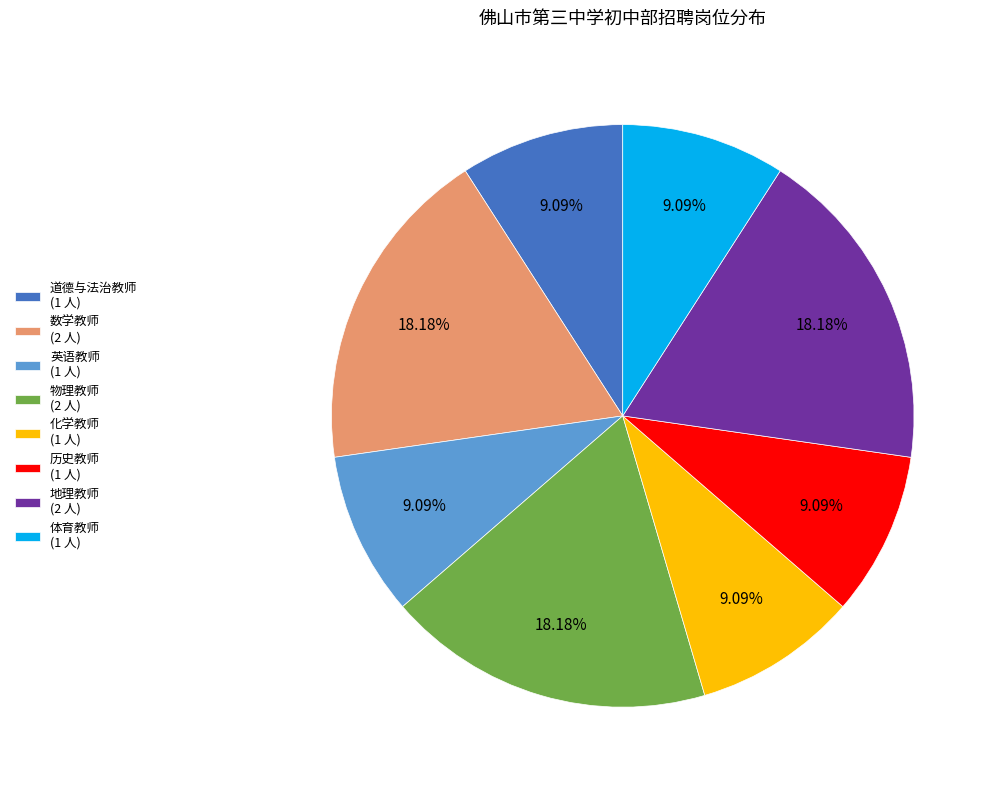

To the nearest percent, what portion does 数学教师 represent?

18%